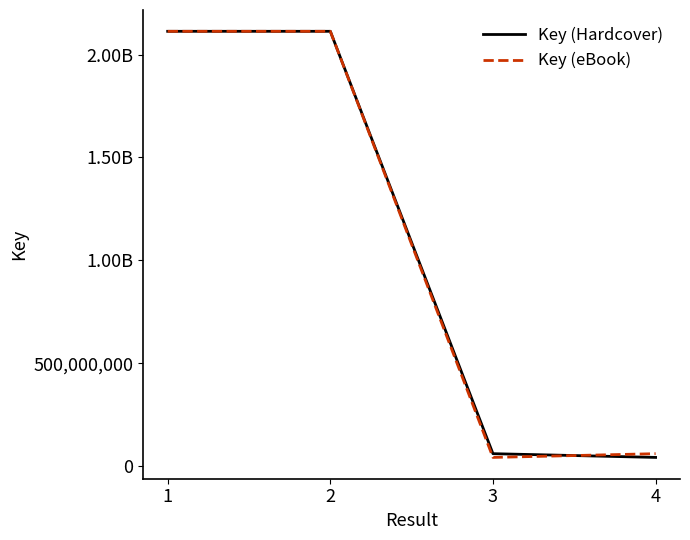

What is the value of the Key (eBook) point at the 4th from the left?

61049528